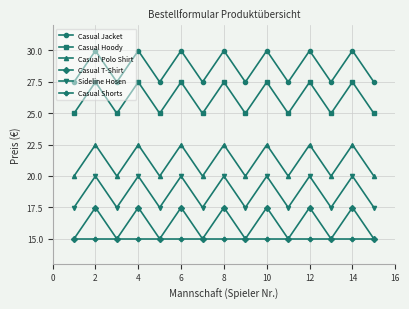

Rank the series by their maximum value, from highest to lowest.

Casual Jacket, Casual Hoody, Casual Polo Shirt, Sideline Hosen, Casual T-Shirt, Casual Shorts